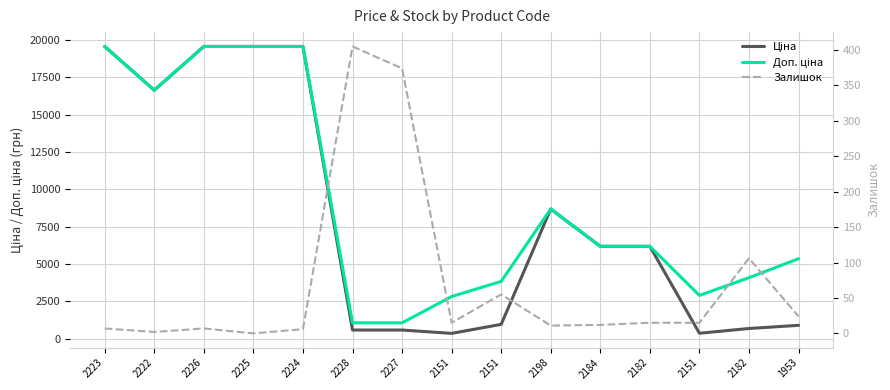

Rank the series by their maximum value, from highest to lowest.

Ціна, Доп. ціна, Залишок